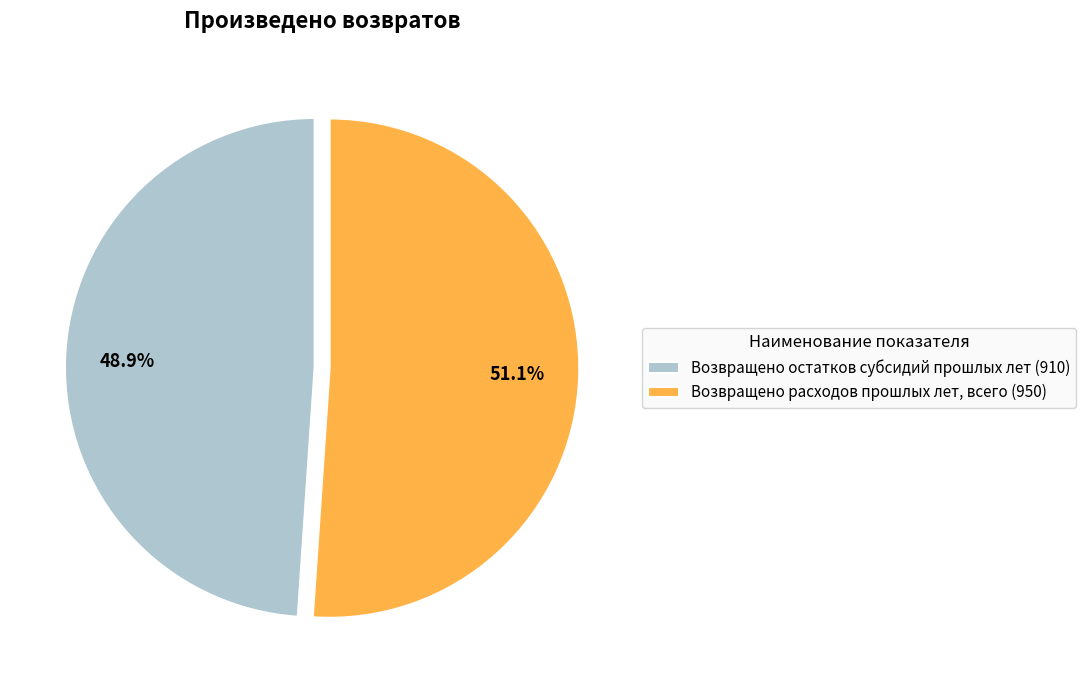

Count the number of slices in the pie.

2